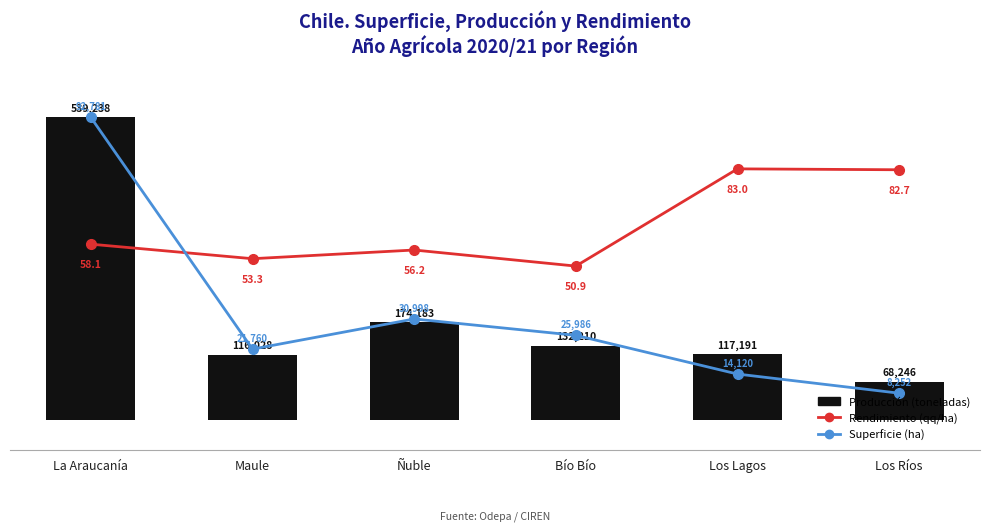

What is the total value across all series at Ñuble?

121.9